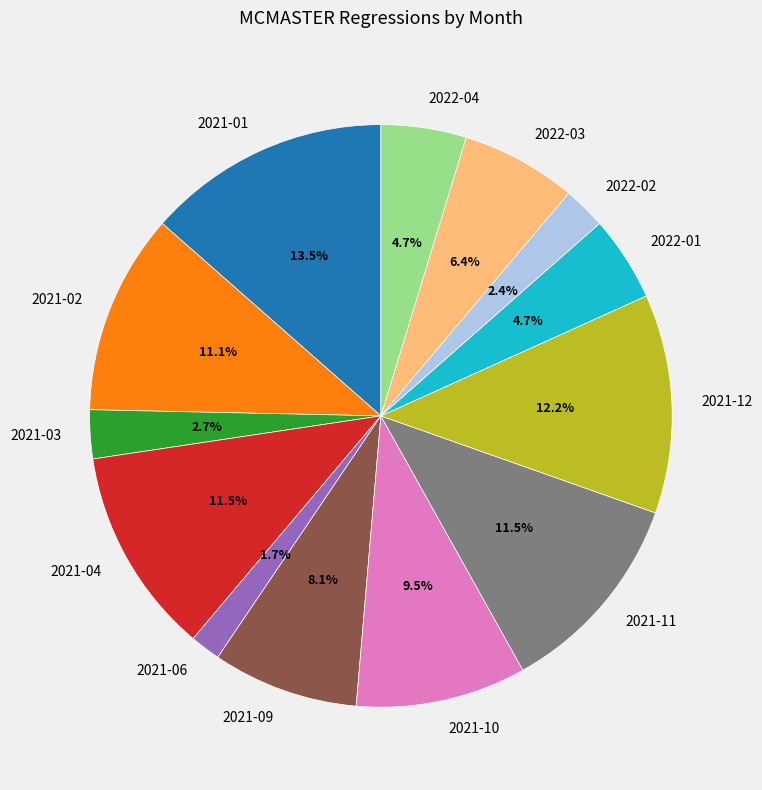

What is the largest slice in the pie chart?

2021-01